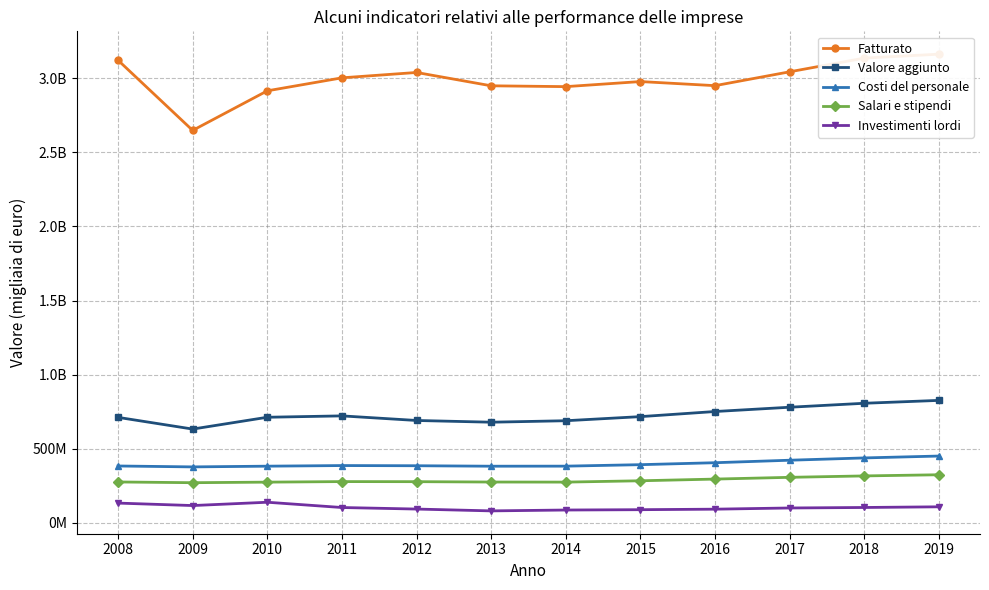

True or false: Valore aggiunto and Salari e stipendi cross at least once.

False